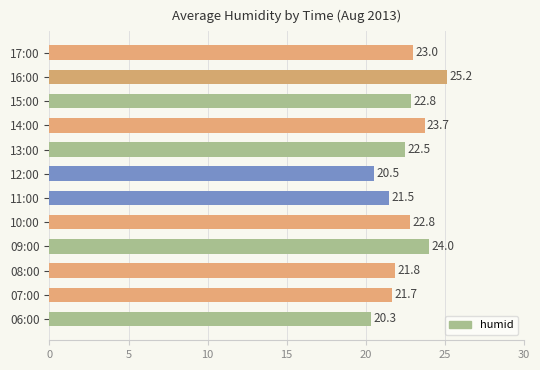

Reading bottom to top, list all the values displayed in this chart.

06:00=20.3	07:00=21.7	08:00=21.8	09:00=24.0	10:00=22.8	11:00=21.5	12:00=20.5	13:00=22.5	14:00=23.7	15:00=22.8	16:00=25.2	17:00=23.0